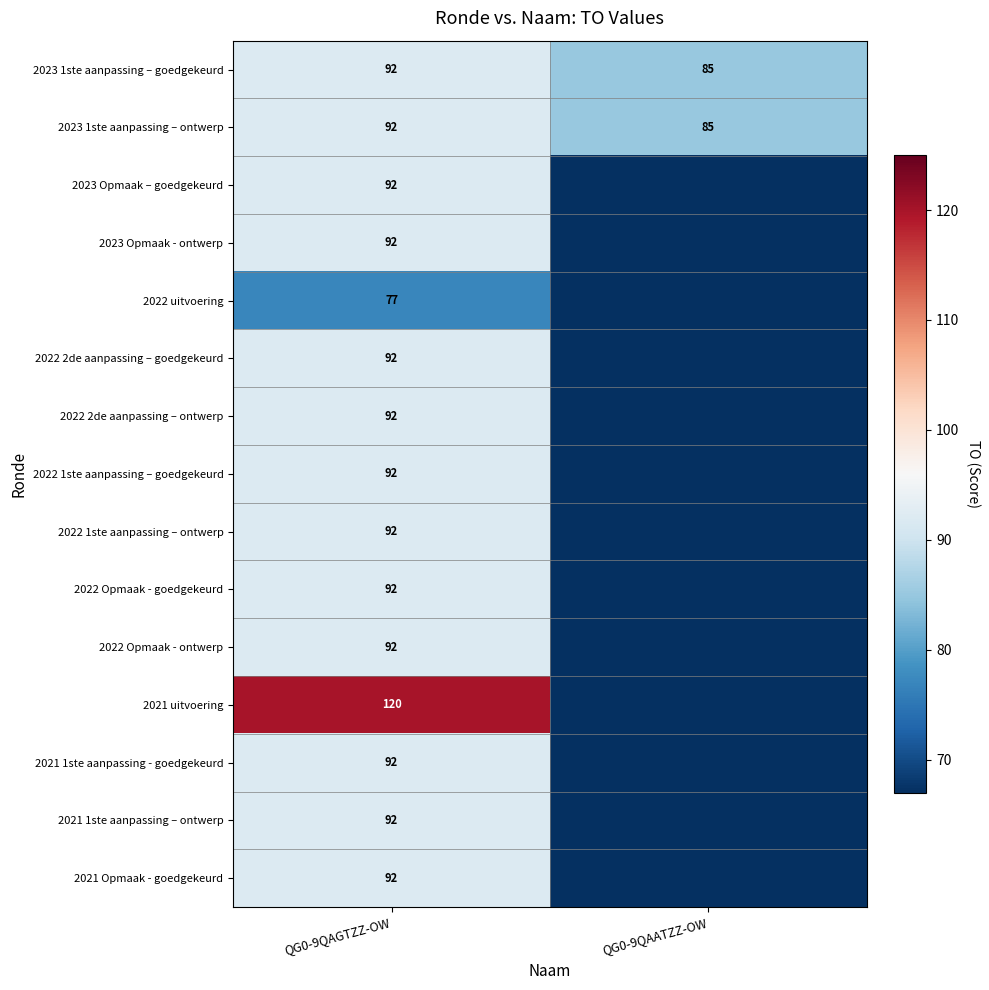

The 2022 uitvoering series shows 132 at QG0-9QAGTZZ-OW. True or false?

False